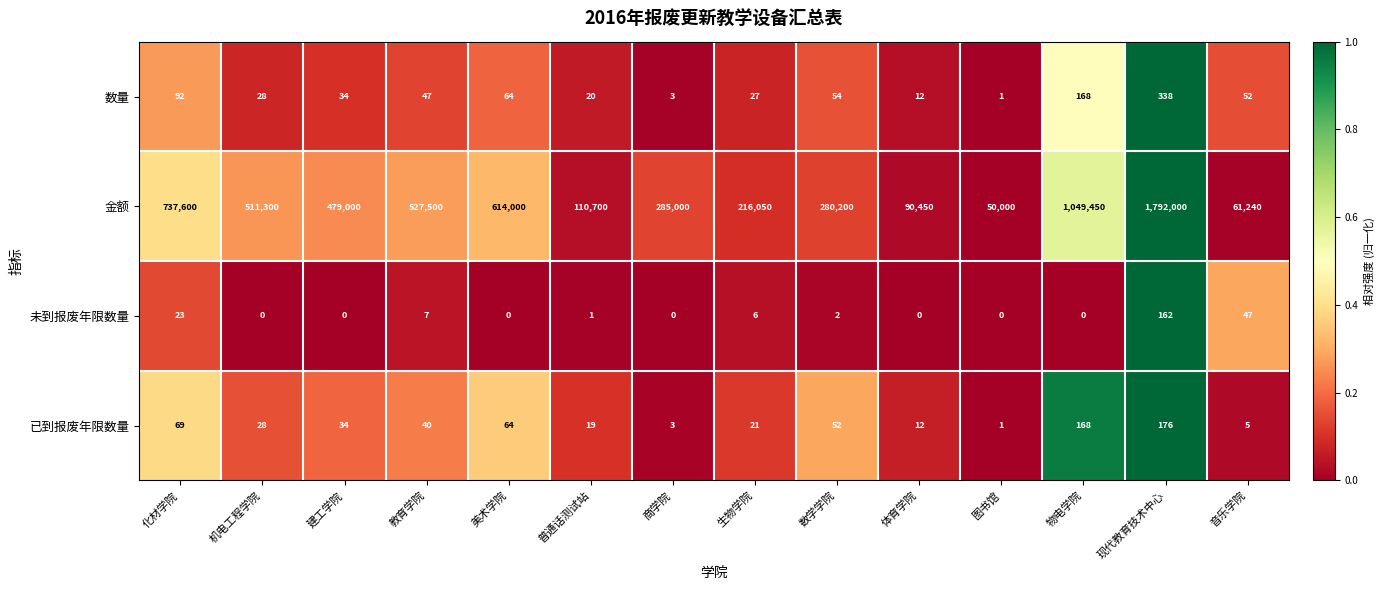

At which label is 已到报废年限数量 closest to 88?

化材学院